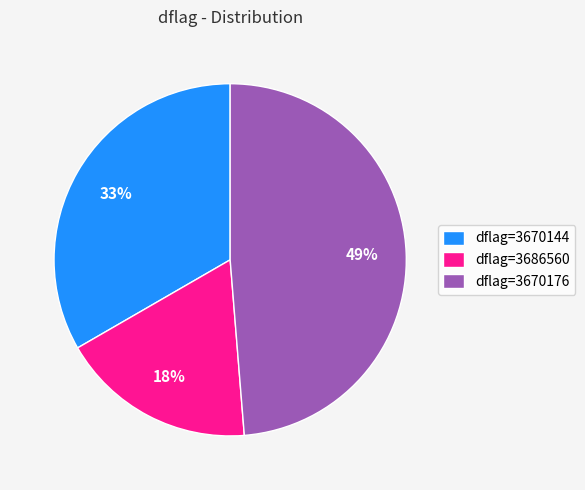

Combined, do dflag=3686560 and dflag=3670176 account for over 50%?

Yes